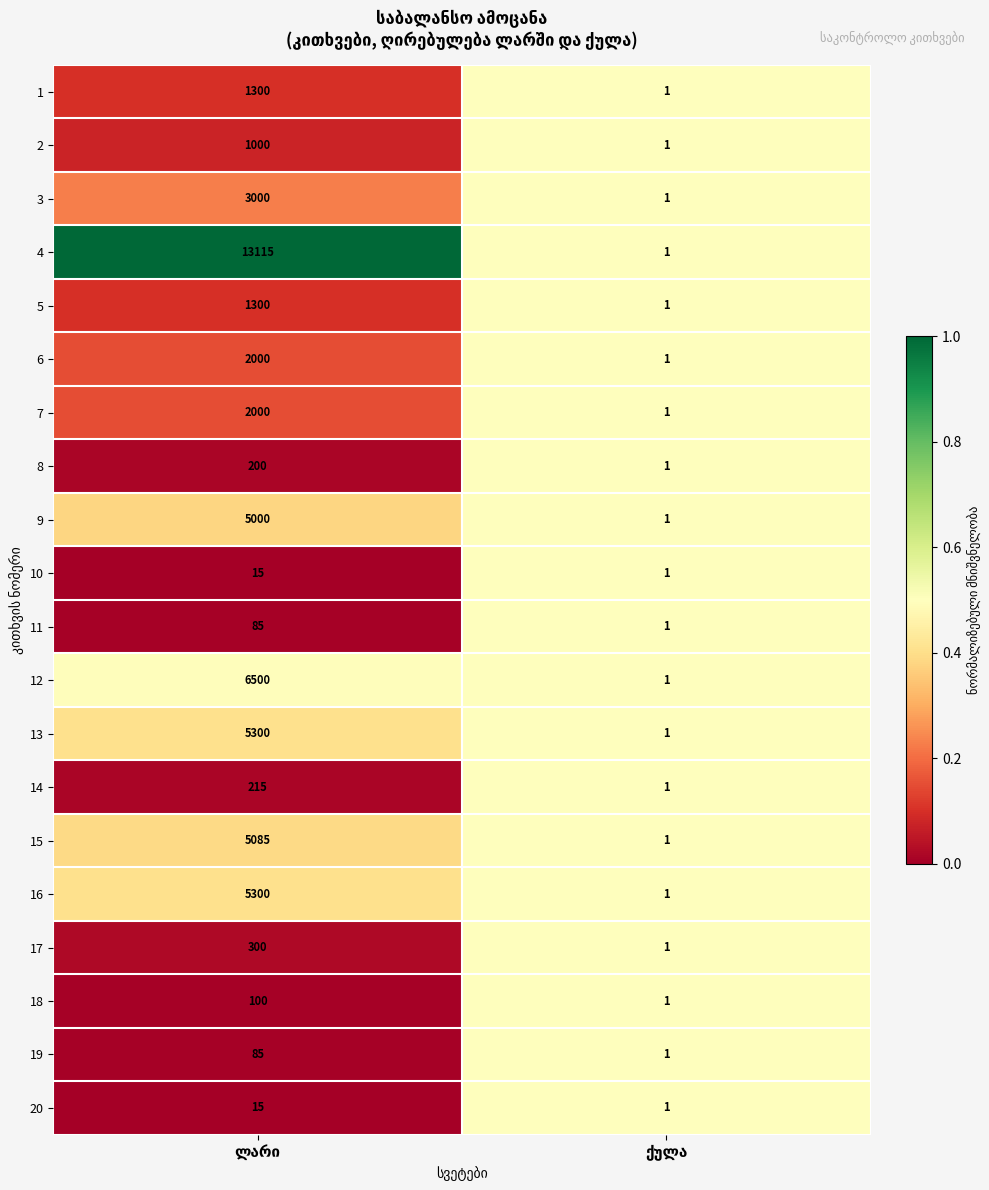

Which series has the widest spread of values?

4